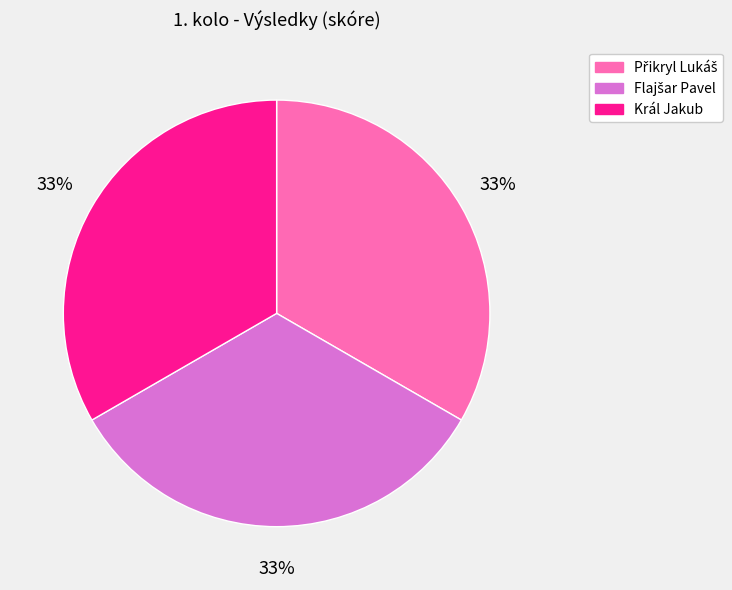

Is there any slice that represents more than half of the pie?

No